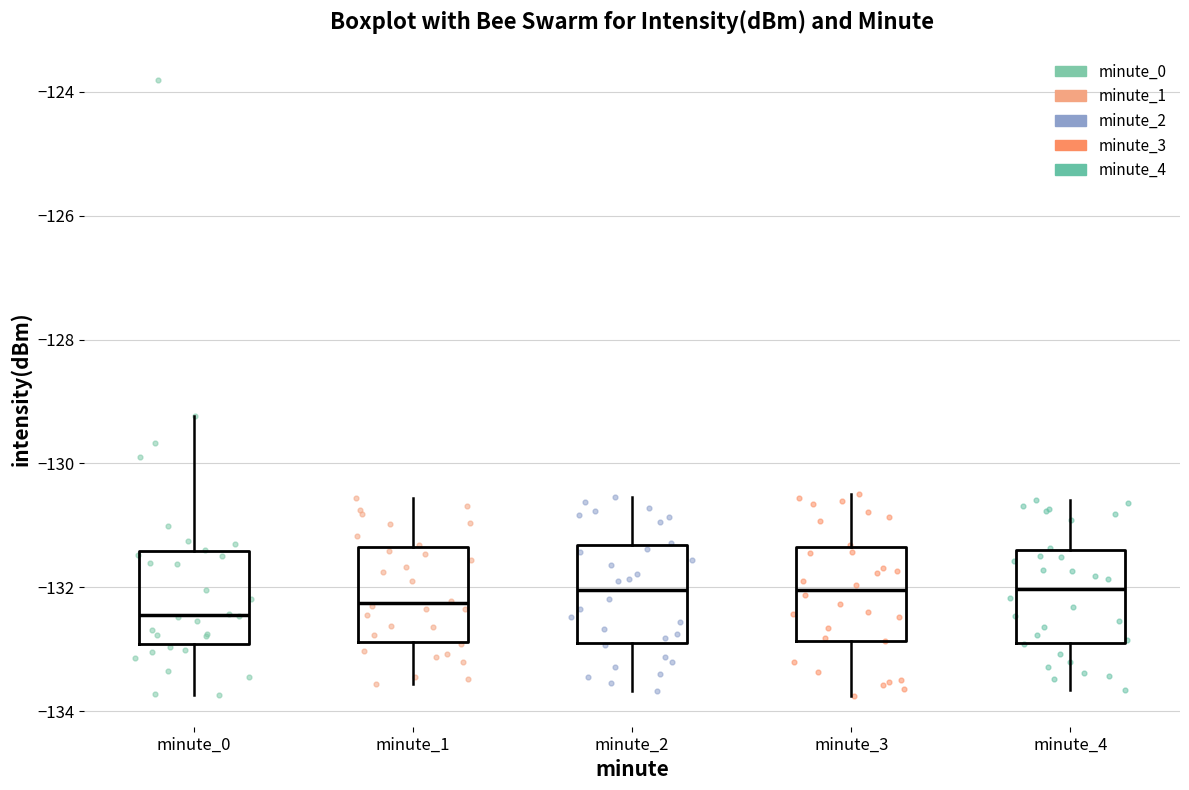

Reading left to right, read every box against the y-axis: the position of its median line, the range the box covers, and the ends of its whiskers. The values are not printed on the chart, so give them approximately, as read against the axis.

minute_0: median -132.4, box -133.0 to -131.4, whiskers -133.8 to -129.2
minute_1: median -132.2, box -132.8 to -131.4, whiskers -133.6 to -130.6
minute_2: median -132.0, box -132.8 to -131.4, whiskers -133.6 to -130.6
minute_3: median -132.0, box -132.8 to -131.4, whiskers -133.8 to -130.4
minute_4: median -132.0, box -133.0 to -131.4, whiskers -133.6 to -130.6